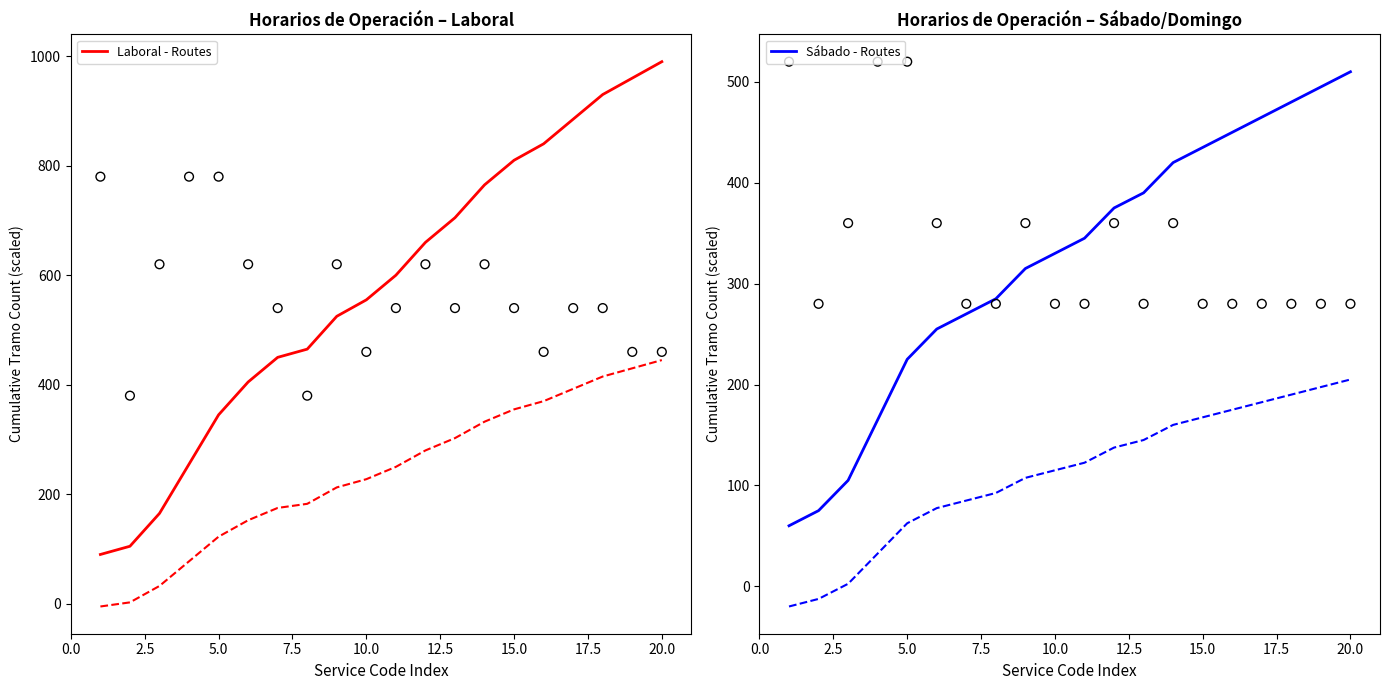

What is the maximum value for Laboral - Routes?

990